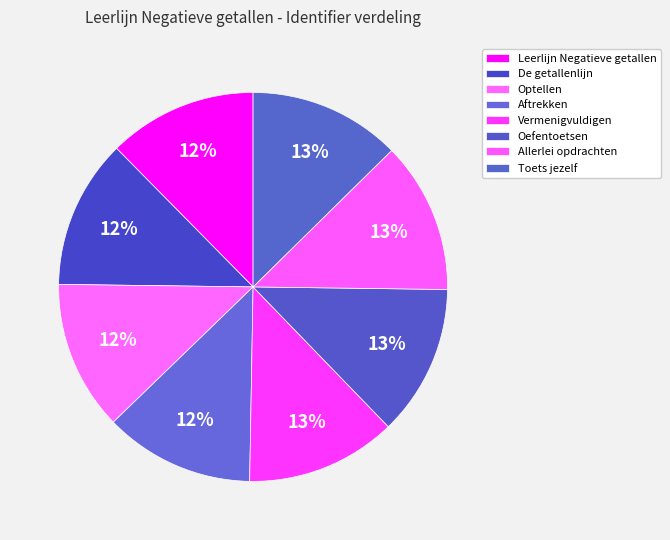

What percentage is the Aftrekken slice, to the nearest percent?

12%